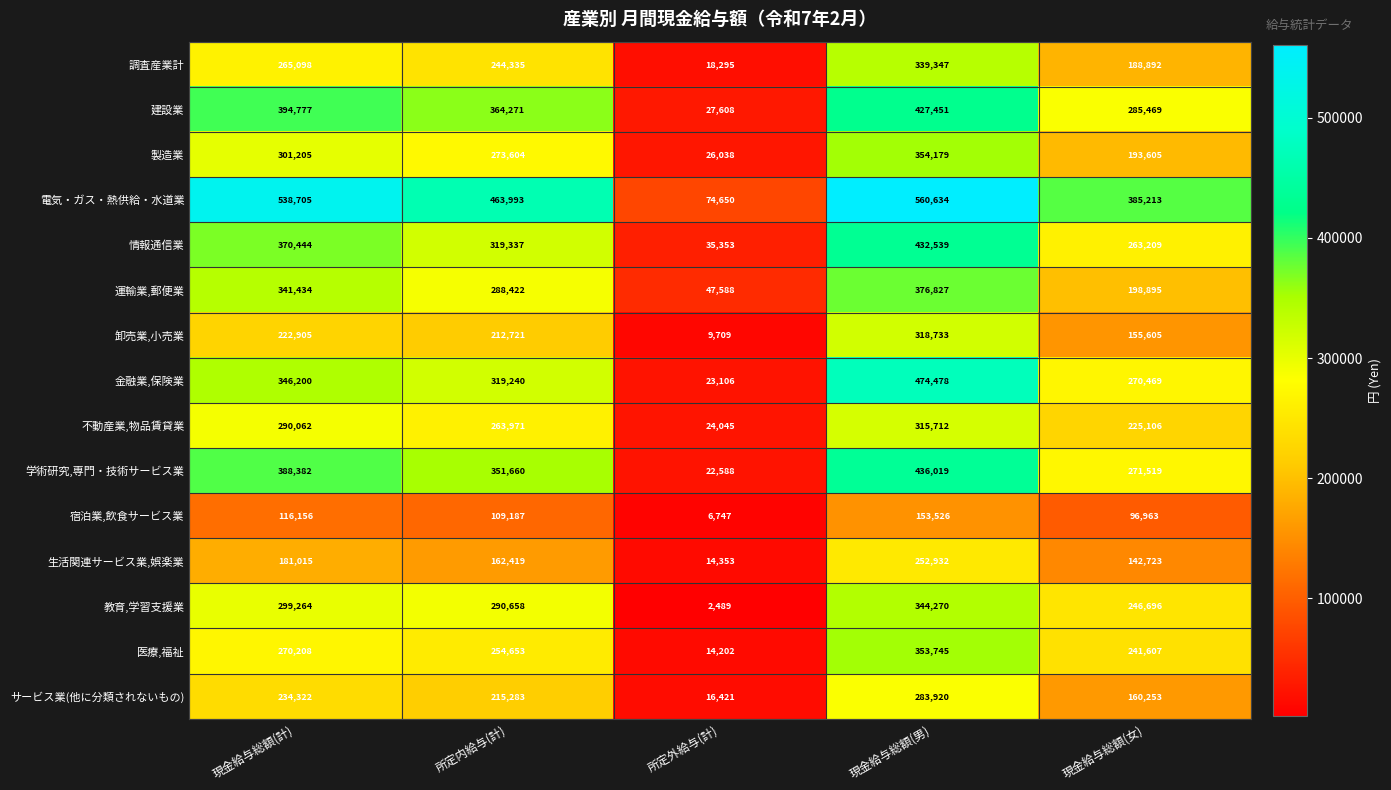

What is the difference between the second highest and second lowest values in the 建設業 series?

109308